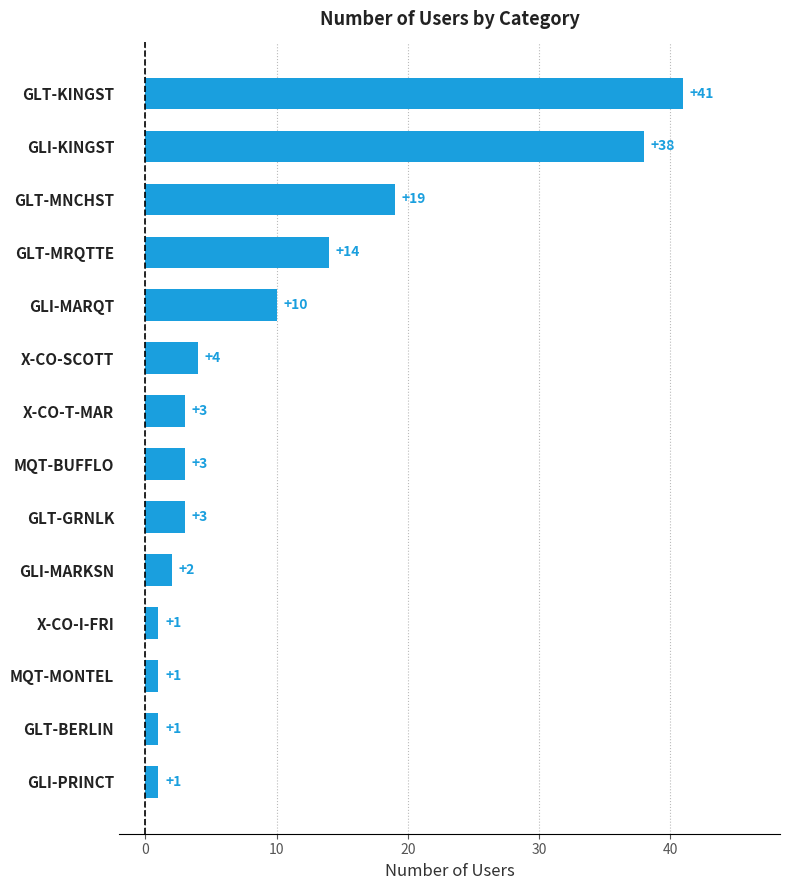

Which label corresponds to the largest value in the chart?

GLT-KINGST